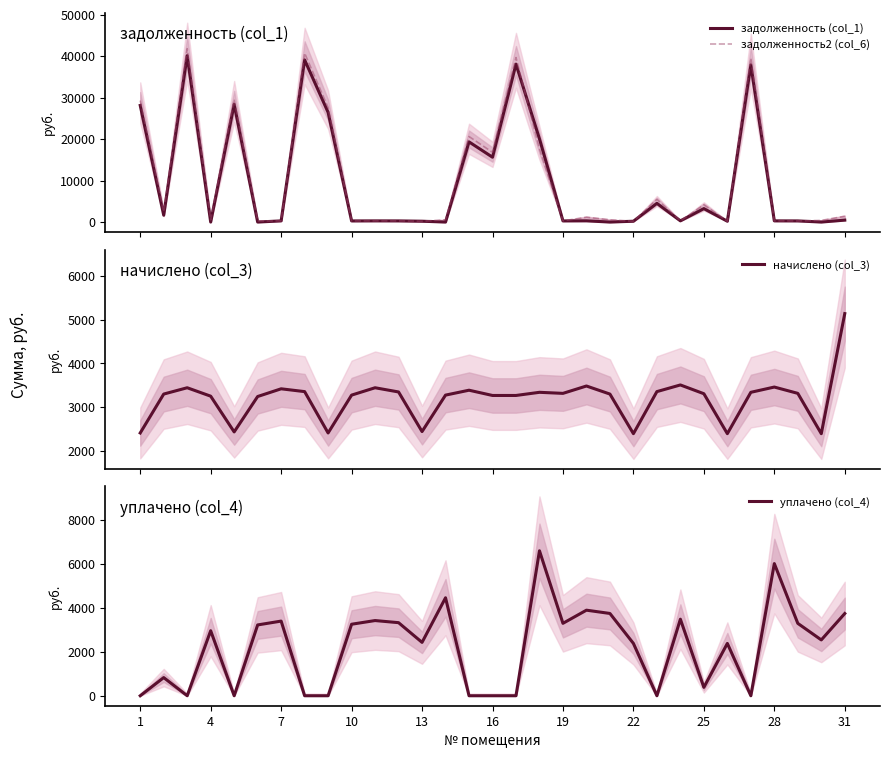

How many times do задолженность (col_1) and задолженность2 (col_6) cross each other?

2